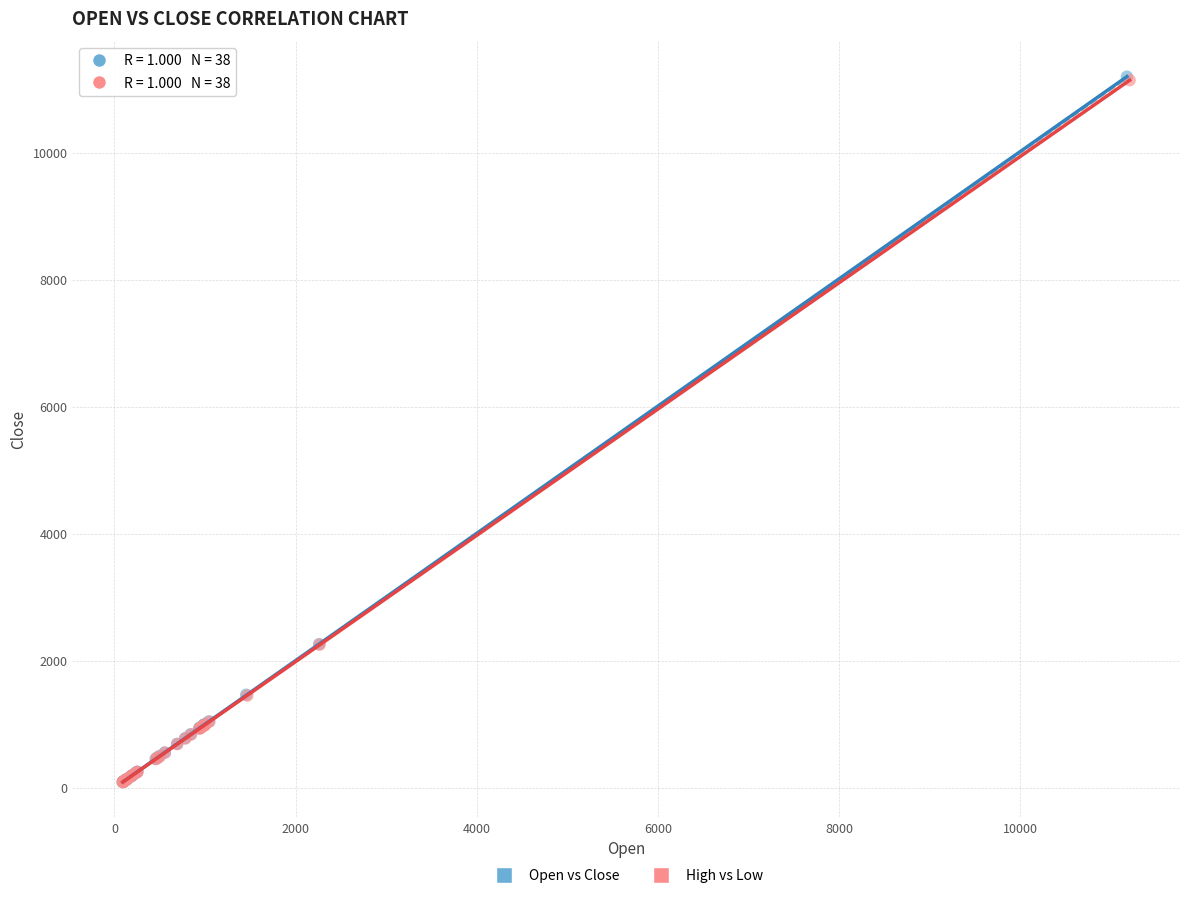

Which series has the largest Y range (max minus min)?

Open vs Close